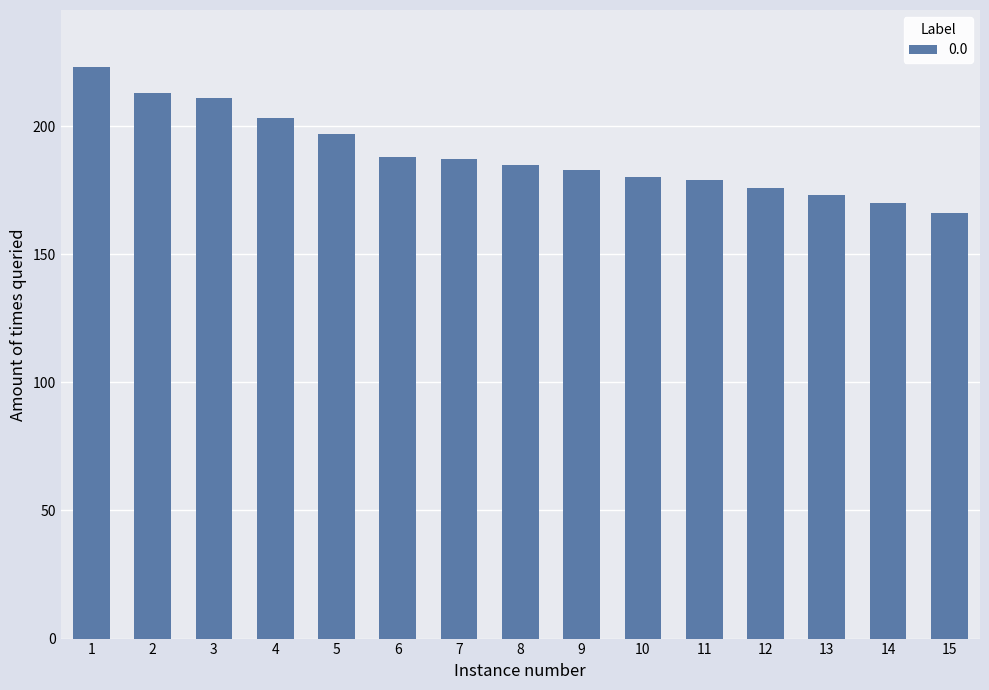

Reading left to right, extract all data points from this chart.

223	213	211	203	197	188	187	185	183	180	179	176	173	170	166